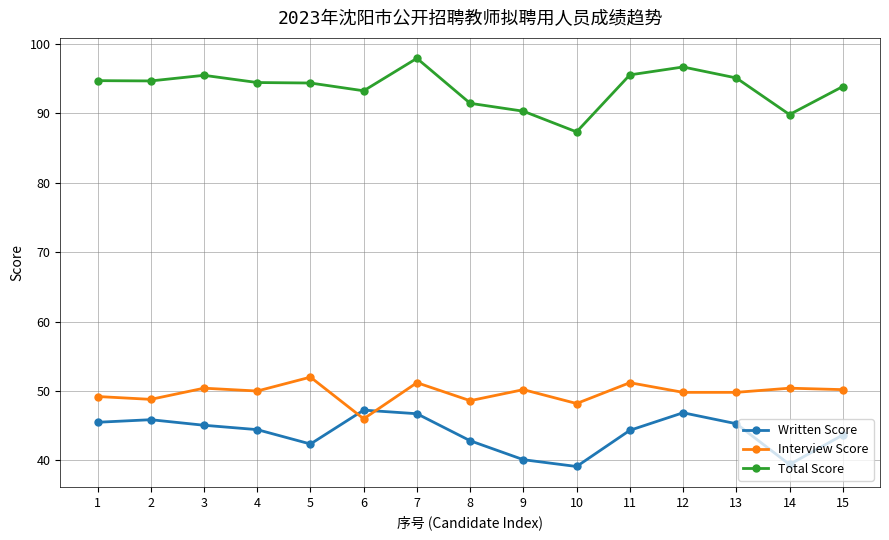

True or false: Total Score and Written Score intersect in this chart.

False